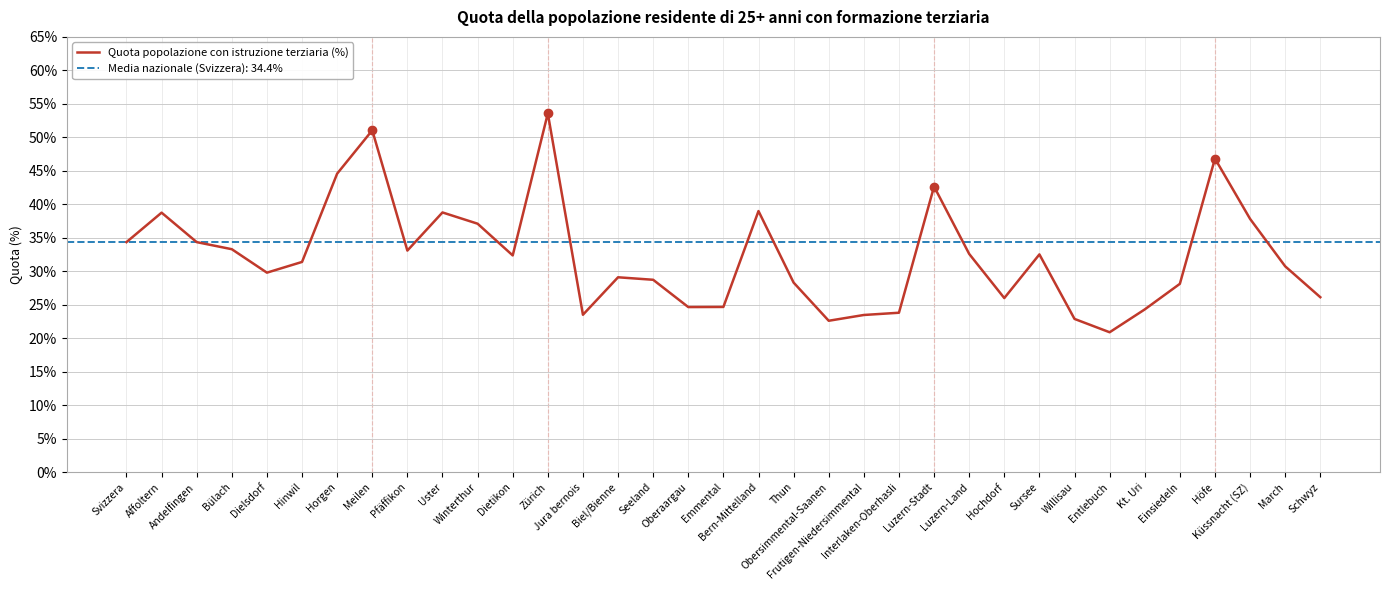

Which label corresponds to the smallest value in the chart?

Entlebuch